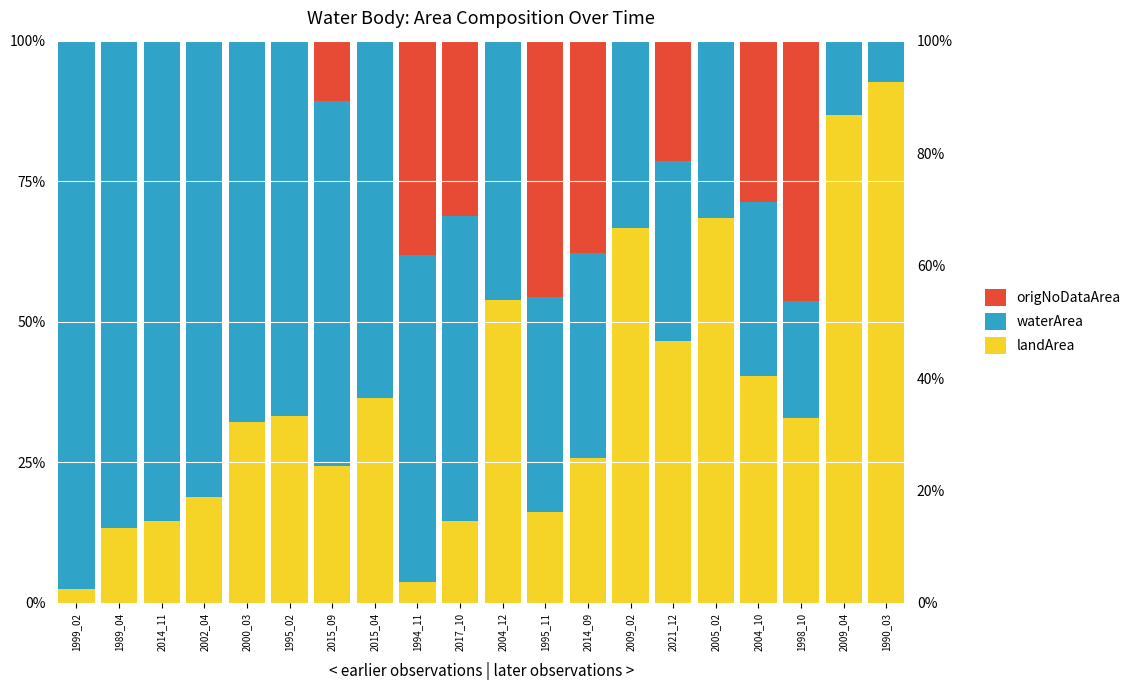

How many bars are there in total?

60